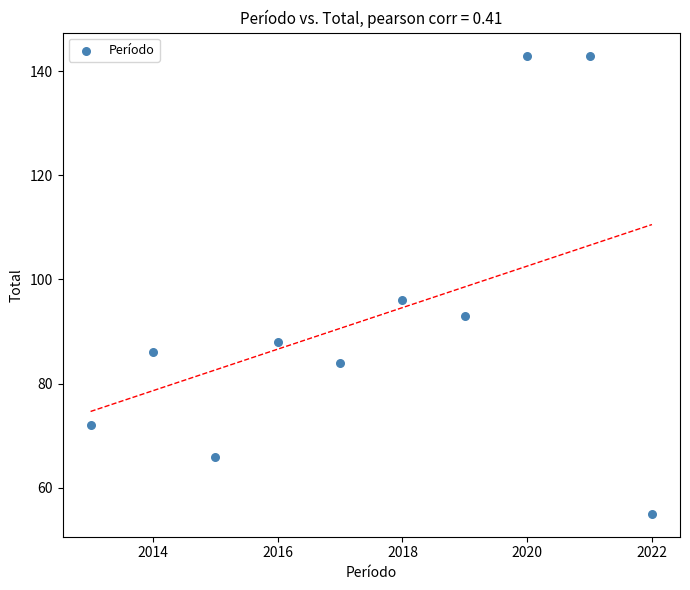

What is the range of X values (max minus min)?

9